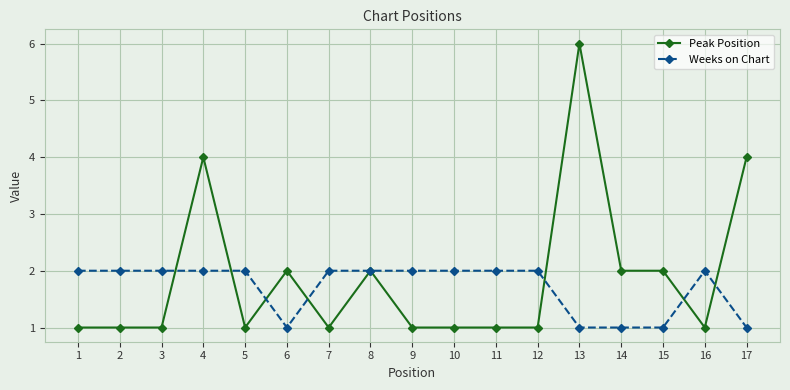

At which category does the chart reach its peak across all series?

13